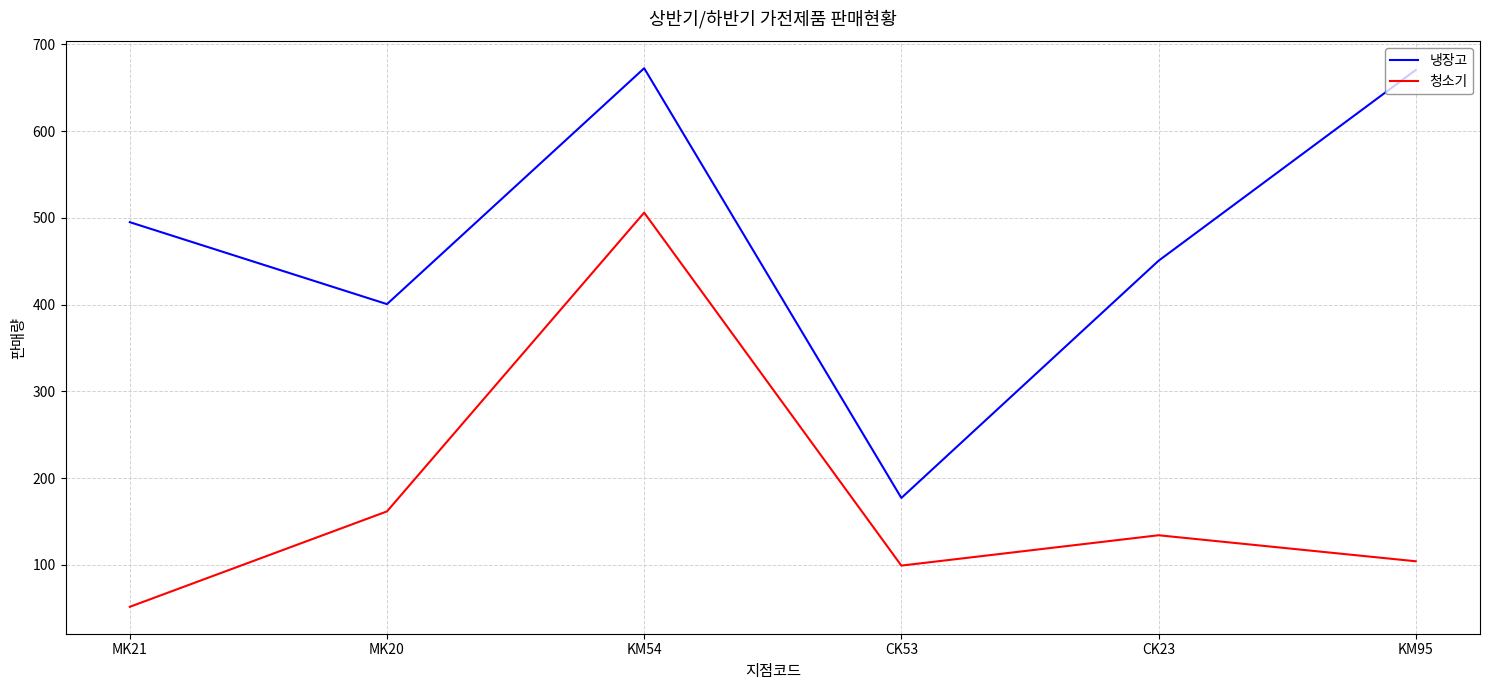

What value does the 냉장고 series have at MK20?

400.5